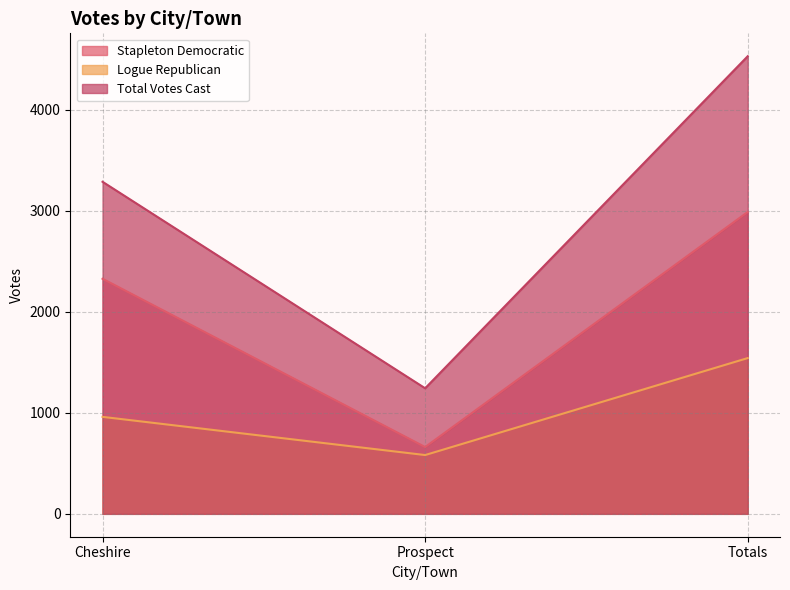

The Stapleton Democratic series shows 2327 at Cheshire. True or false?

True